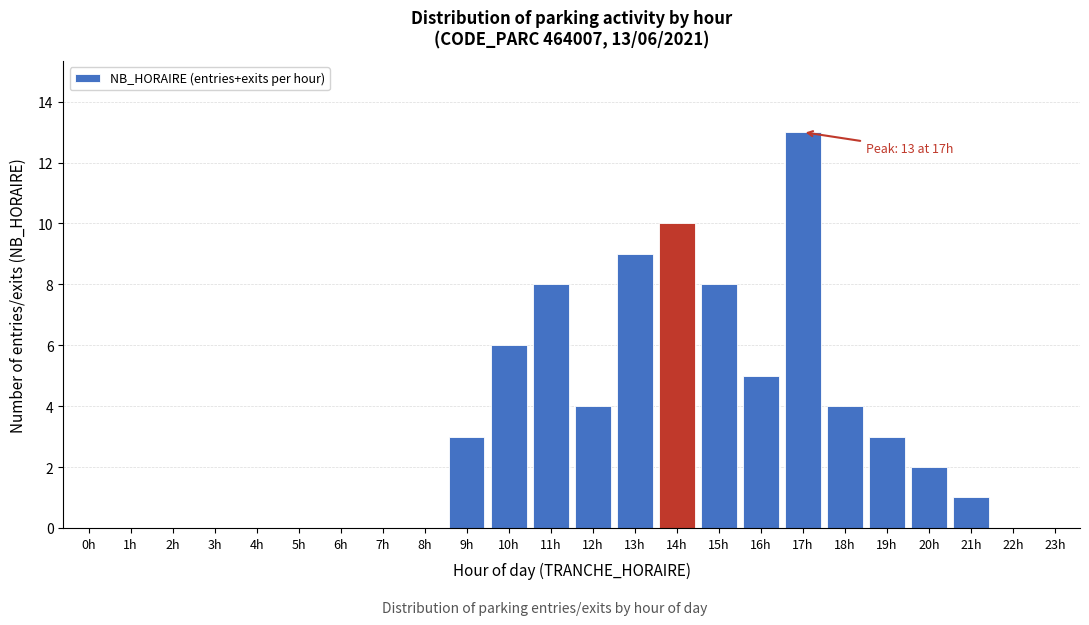

Reading left to right, extract all data points from this chart.

0h=0	1h=0	2h=0	3h=0	4h=0	5h=0	6h=0	7h=0	8h=0	9h=3	10h=6	11h=8	12h=4	13h=9	14h=10	15h=8	16h=5	17h=13	18h=4	19h=3	20h=2	21h=1	22h=0	23h=0